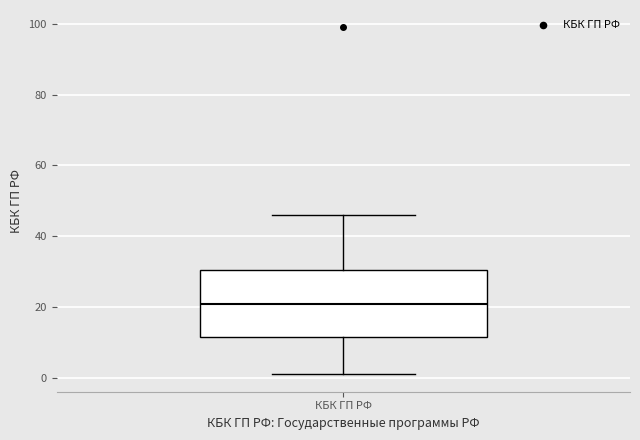

Transcribe this box plot: give where the median line is, the range the box spans, and where the two whiskers end, as read against the y-axis. The values are not printed on the chart, so give them approximately, as read against the axis.

median 22, box 12 to 30, whiskers 2 to 46